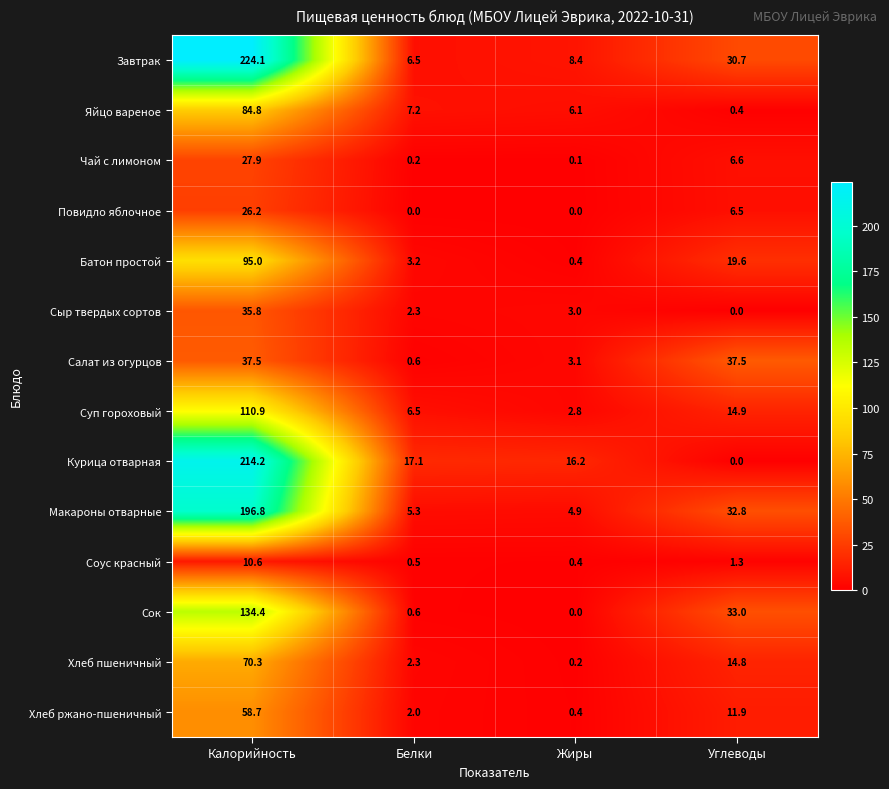

What is the difference between the highest and lowest values at Калорийность?

213.5